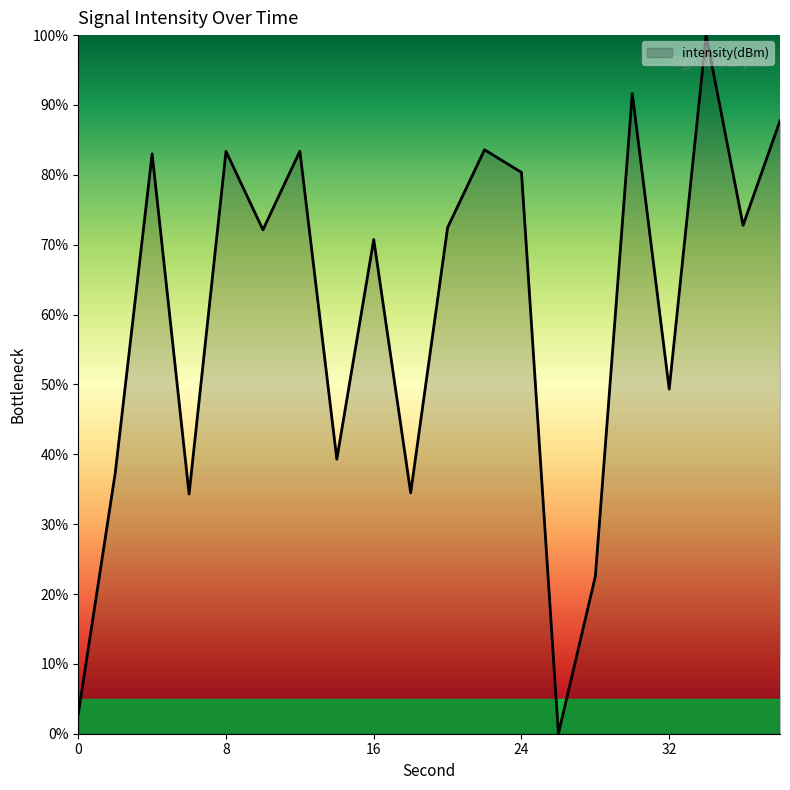

What is the maximum value shown in the chart?

100.0